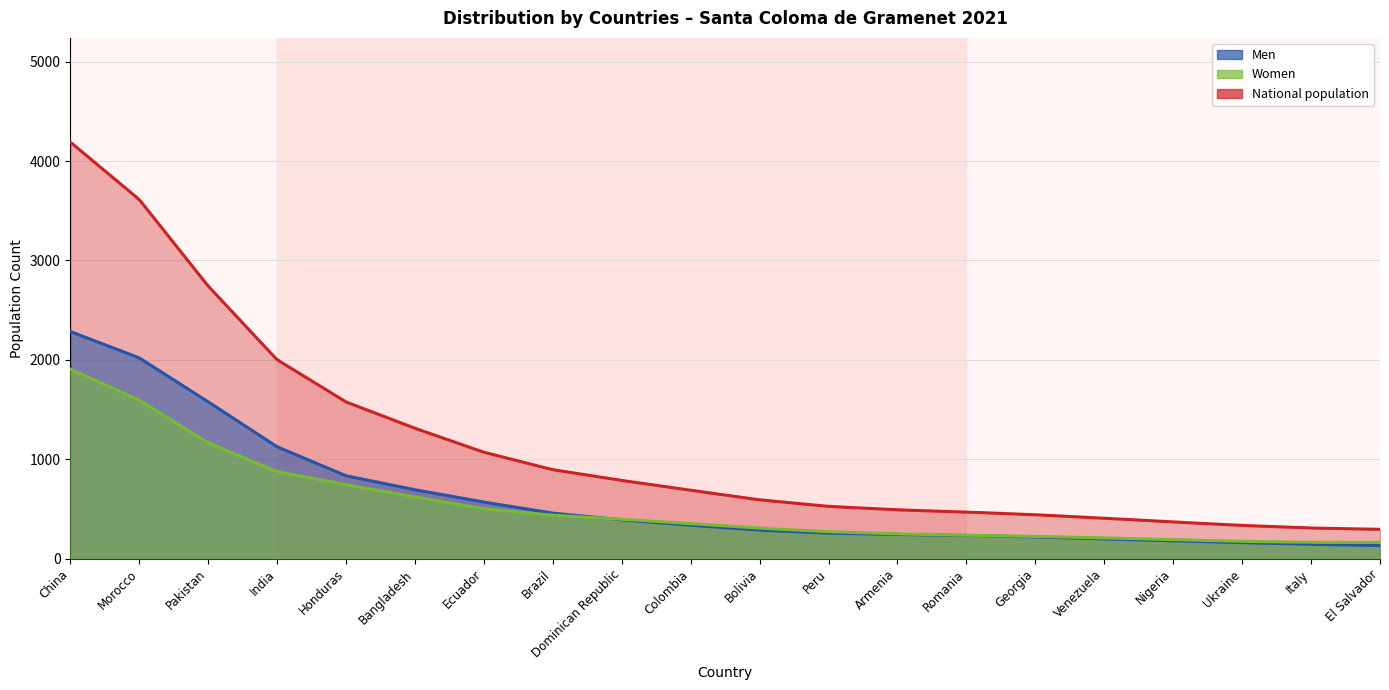

Which series changed the most between Morocco and El Salvador?

National population